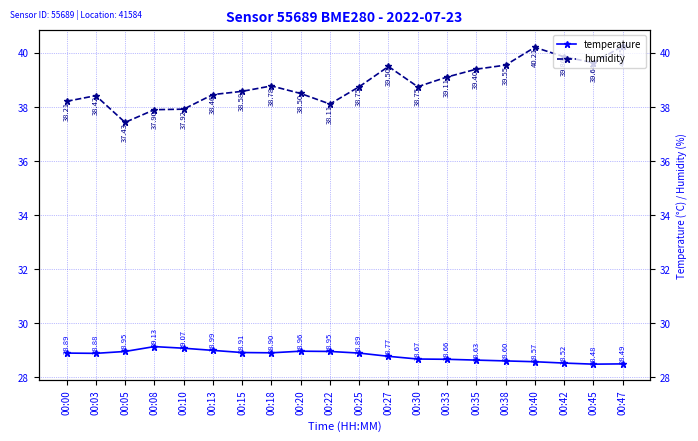

At how many categories does at least one series exceed 31?

20